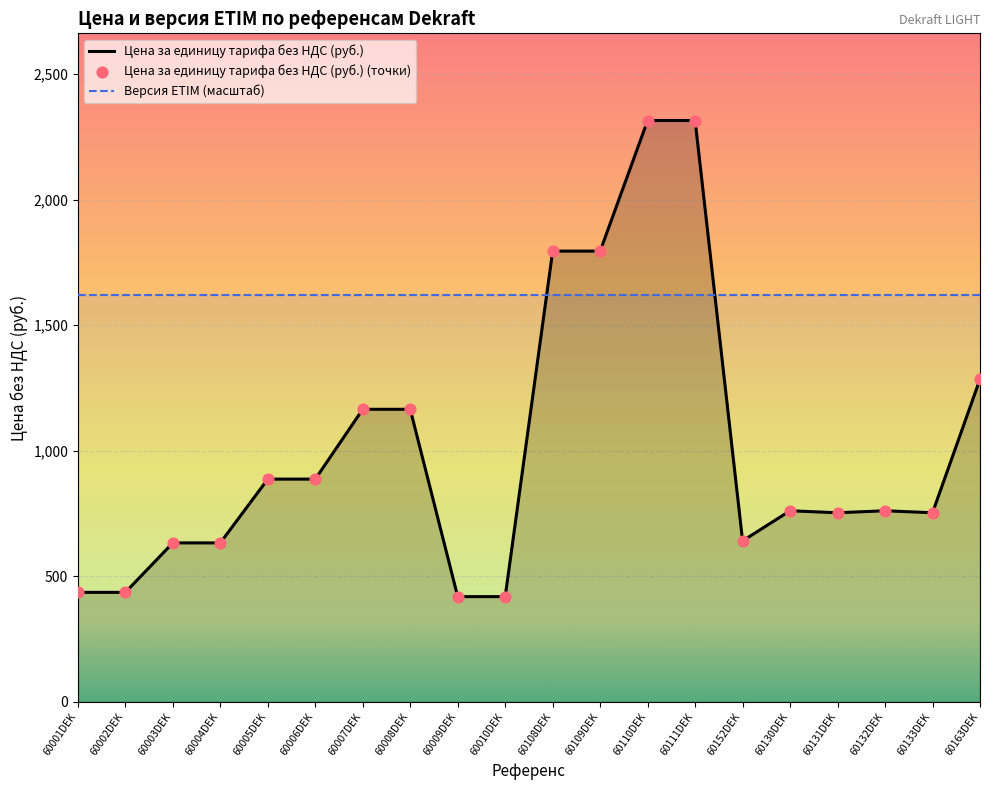

What is the total value across all series at 60110DEK?

3935.5